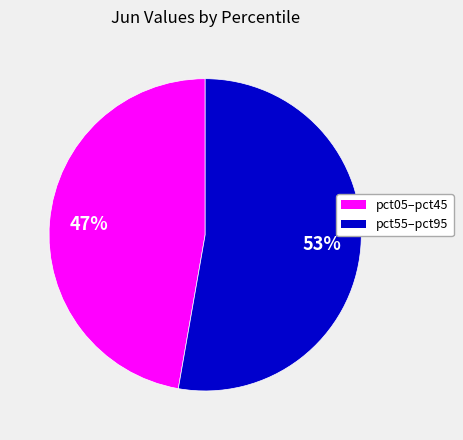

Does any single category account for the majority?

Yes